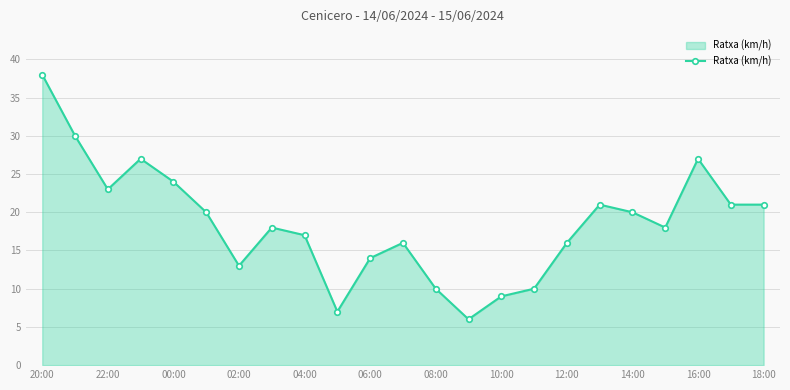

How many points are higher than both their immediate neighbors (excluding endpoints)?

5